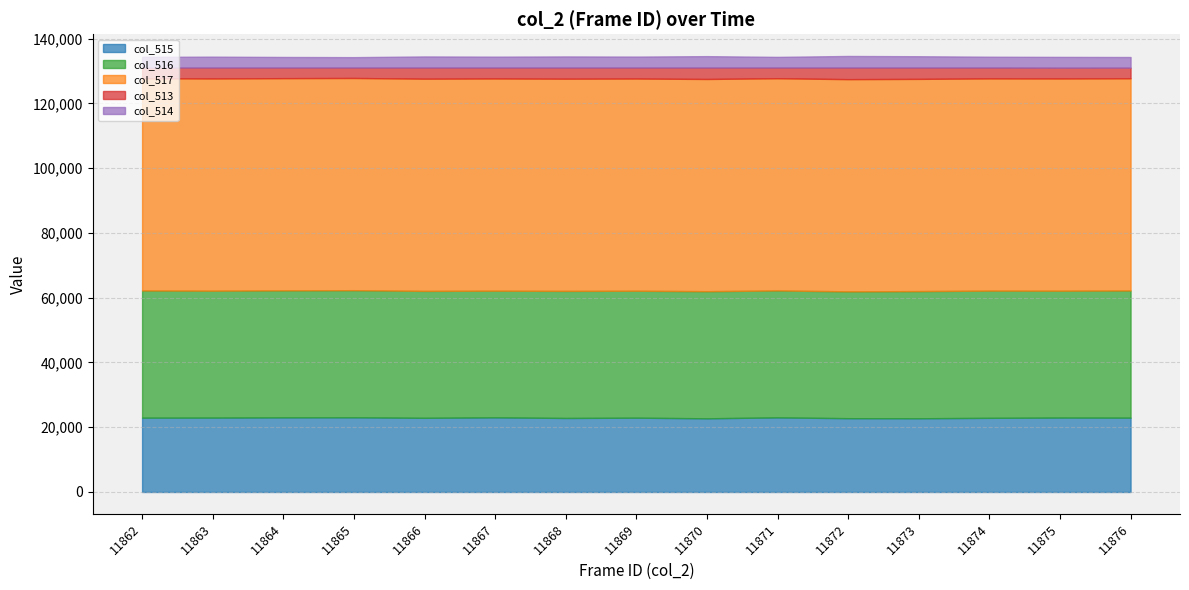

At how many categories does at least one series exceed 4806?

15